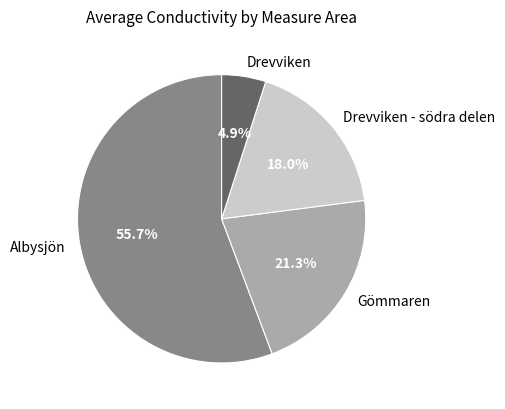

To the nearest percent, what percentage of the pie is Gömmaren?

21%